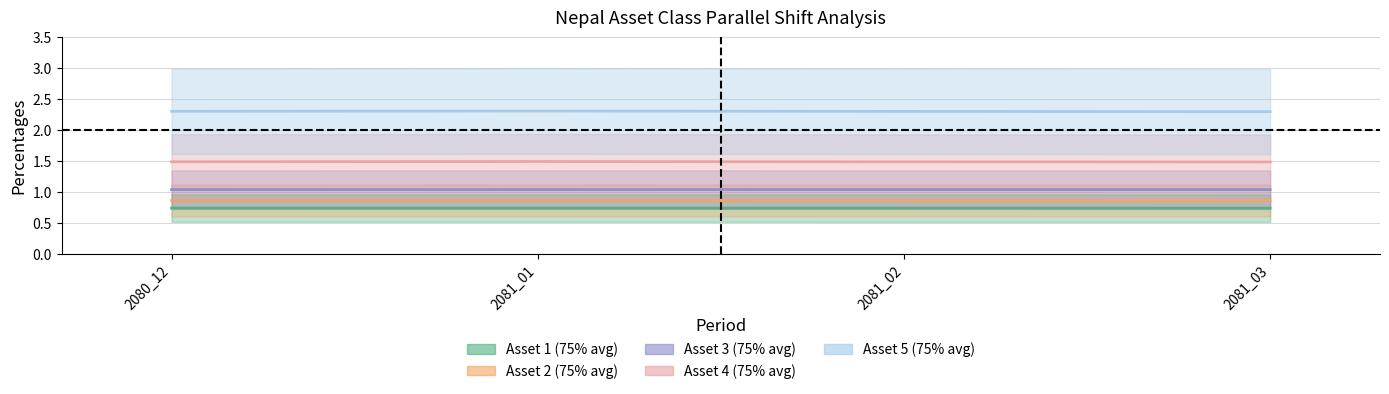

Count the Asset 4 values in the range 1 to 2.

4